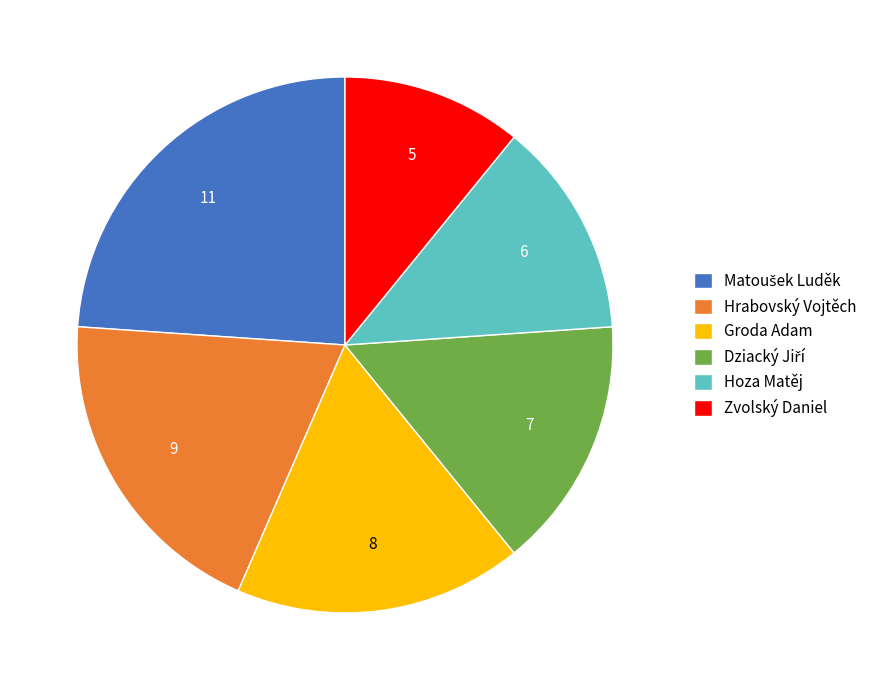

What is the smallest slice in the pie chart?

Zvolský Daniel